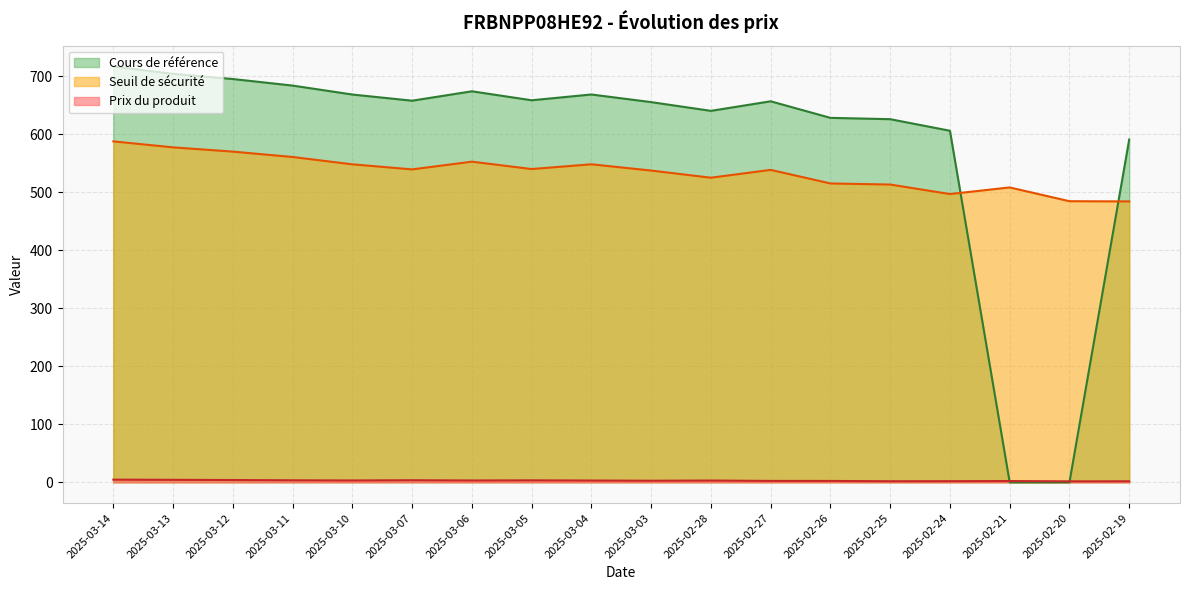

What is the maximum value shown in the chart?

716.4